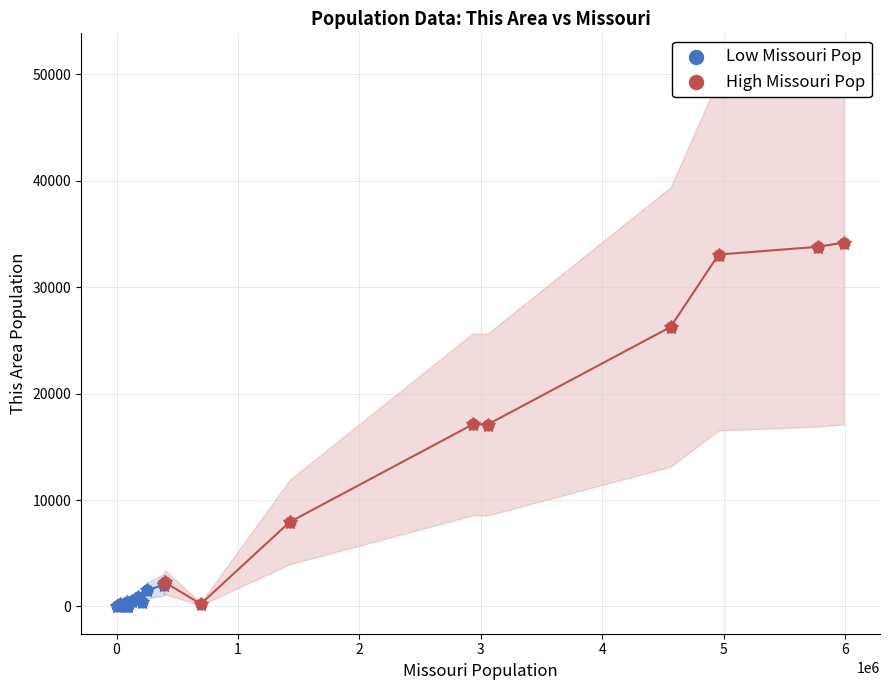

Which series has the largest Y range (max minus min)?

High Missouri Pop